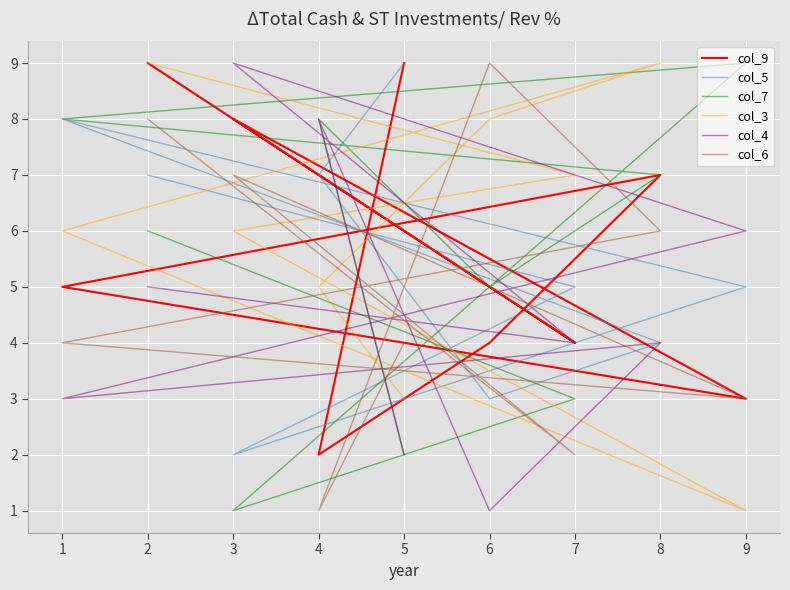

List the series in order of their peak value, lowest first.

col_9, col_5, col_7, col_3, col_4, col_6